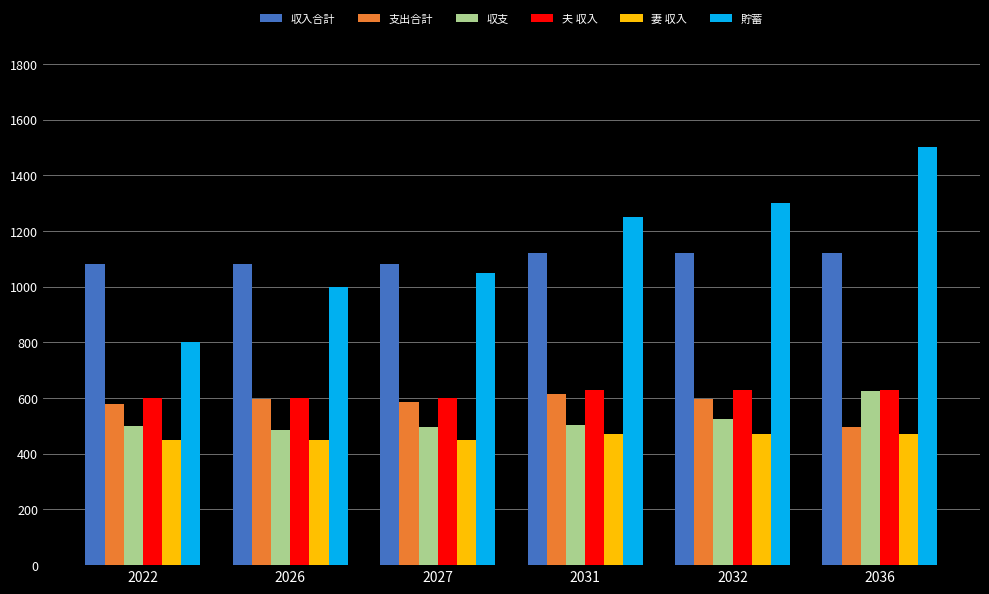

At which category does the chart reach its peak across all series?

2036